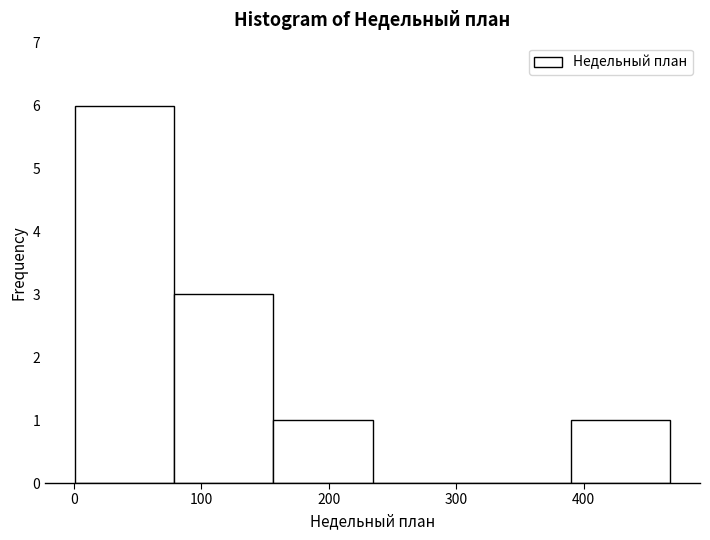

Over which range of the x-axis is the bar tallest?

0 to 80